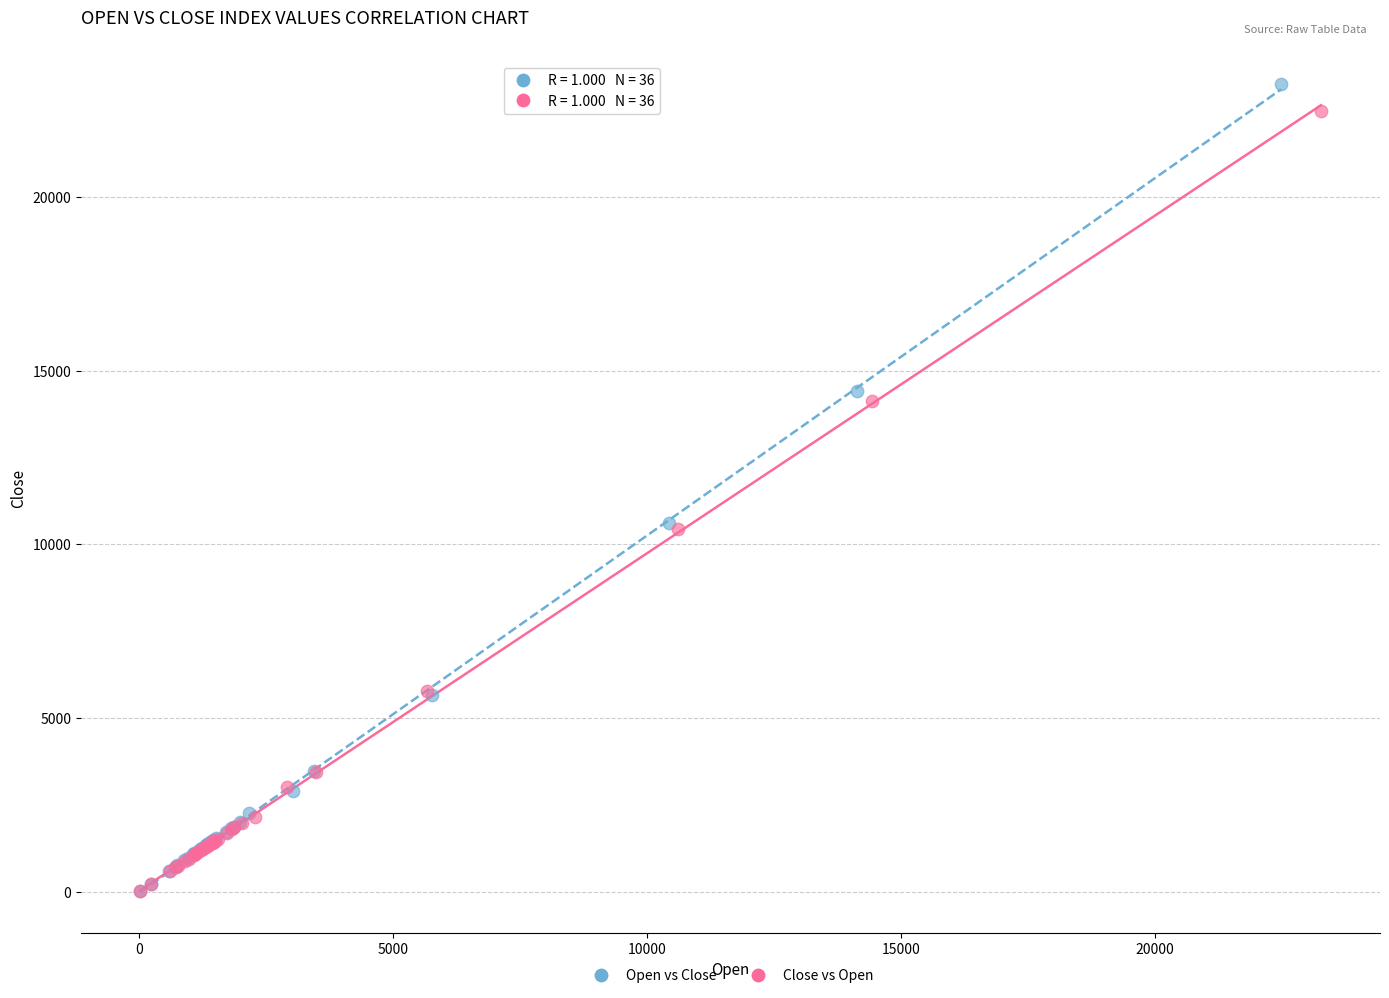

Which series has the largest Y range (max minus min)?

Open vs Close